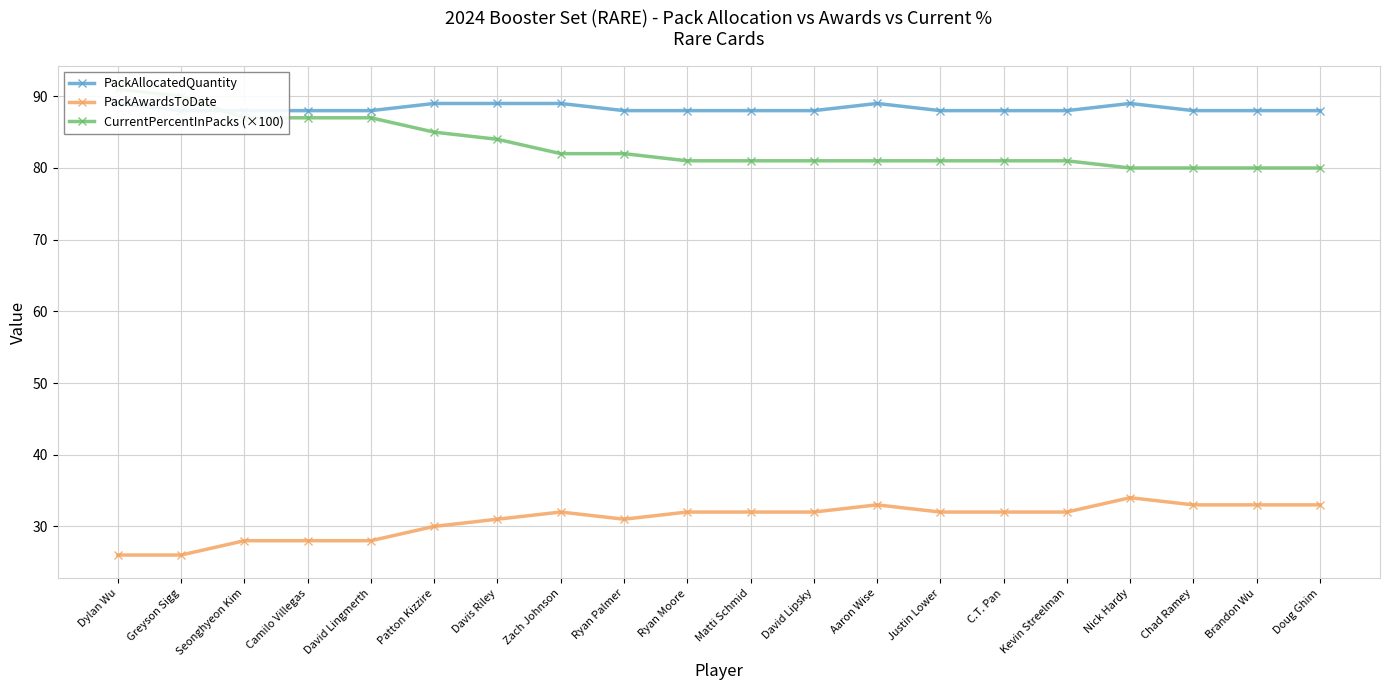

What is the maximum value for PackAwardsToDate?

34